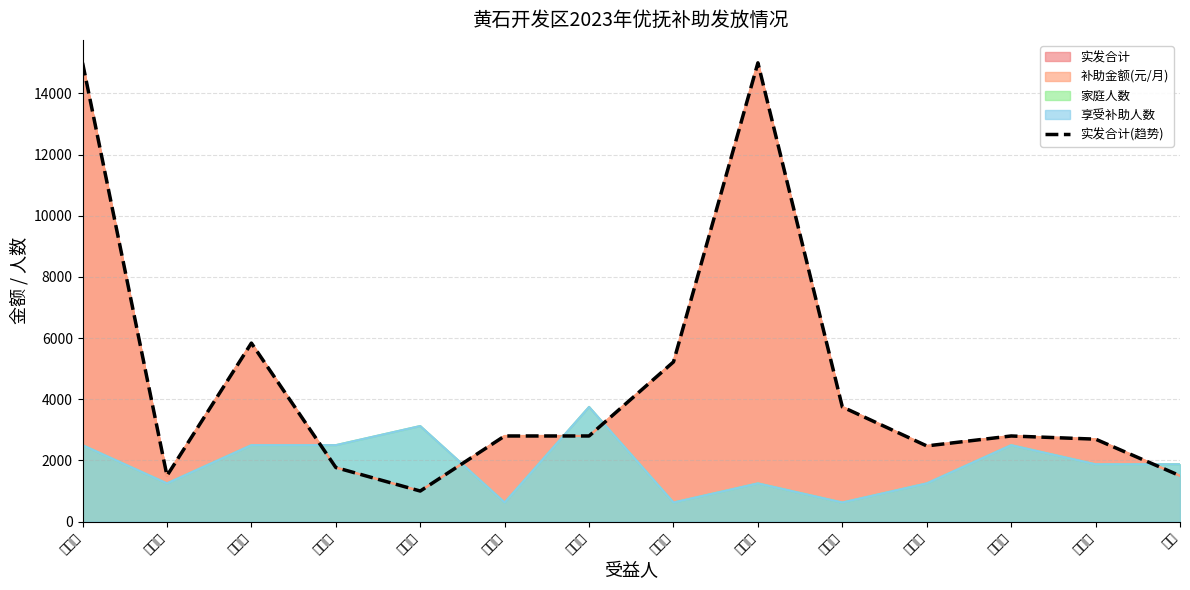

Which has a higher value, 明祥鉴 or 刘三明?

刘三明